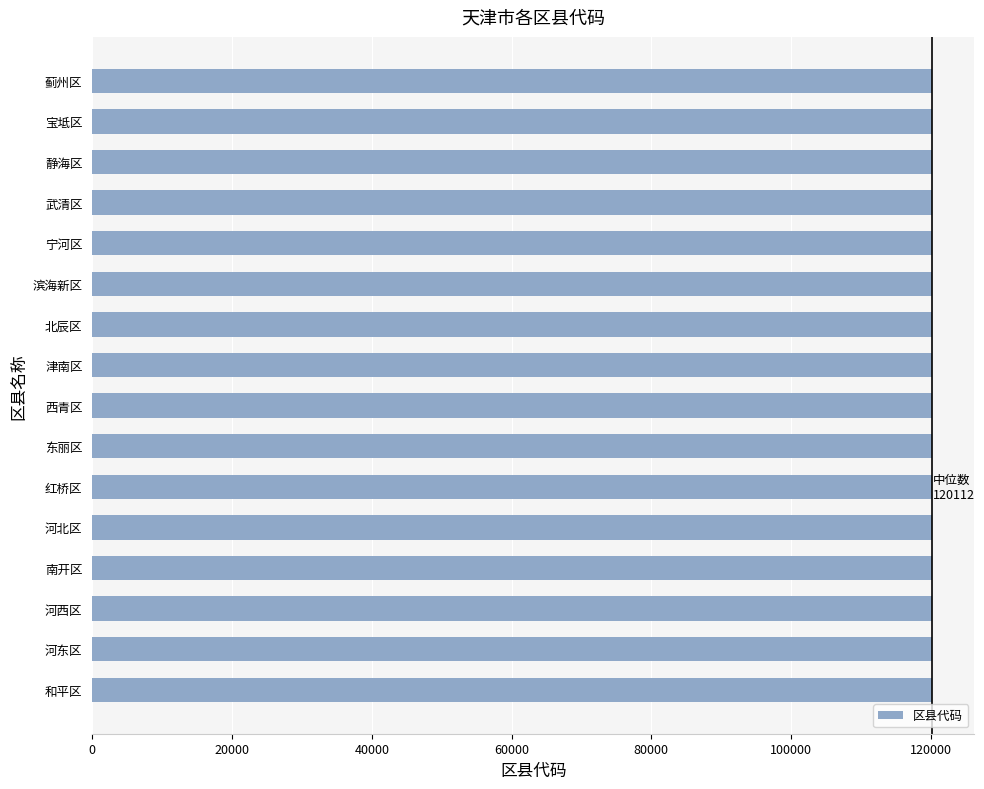

What is the average value?

120144